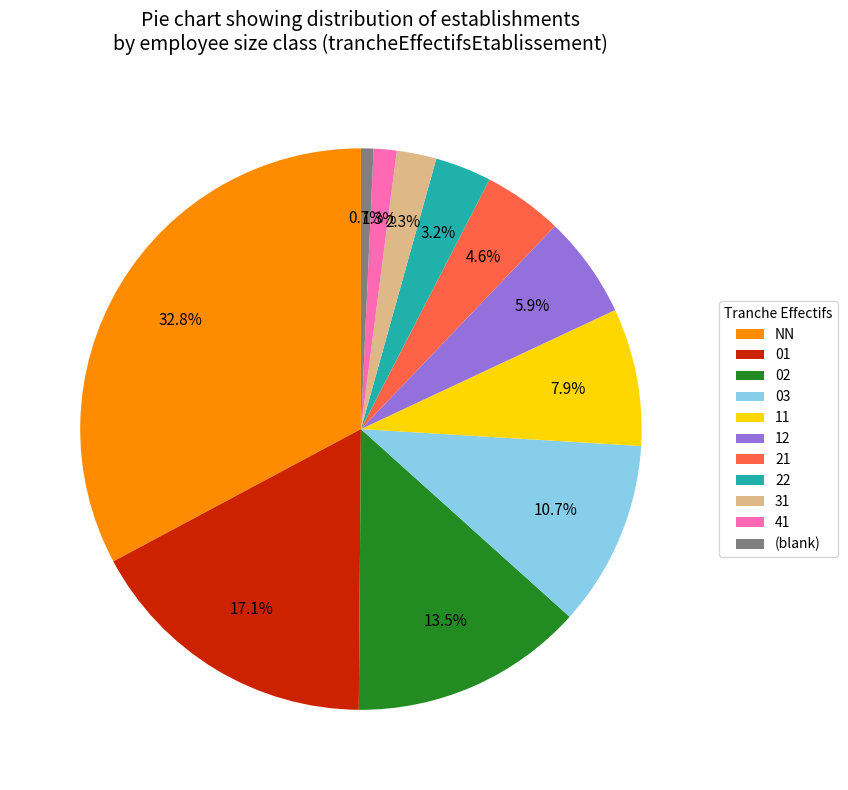

The 21 slice represents 5% of the pie. True or false?

True